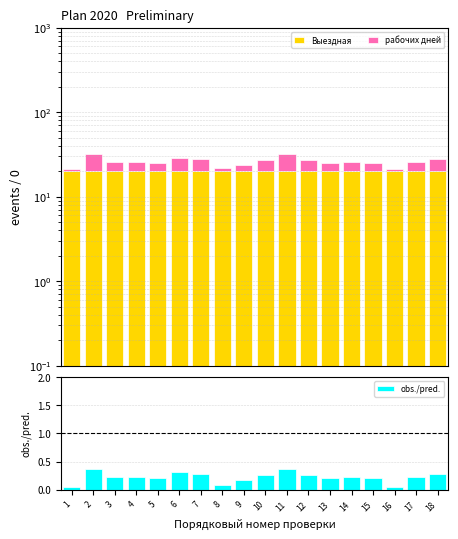

What are all the series names shown in the legend?

Выездная, рабочих дней, obs./pred.